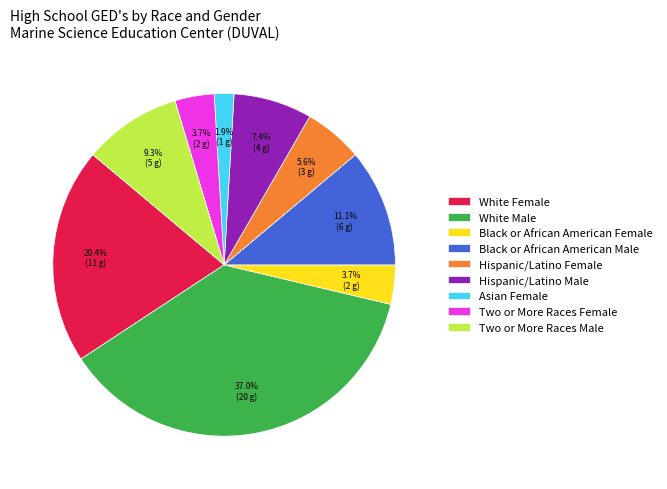

Is there any slice that represents more than half of the pie?

No